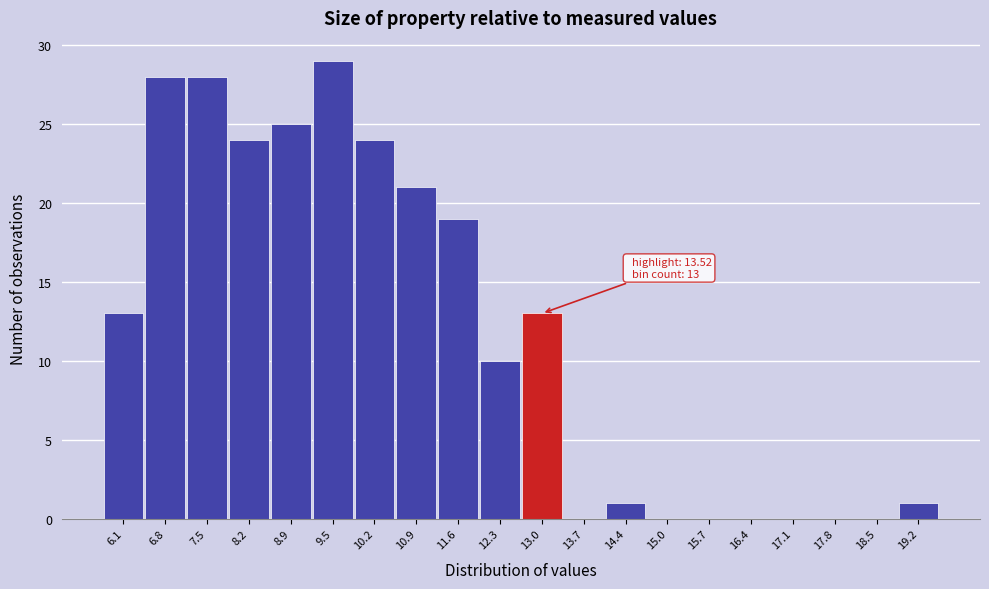

Reading right to left, what are all the values shown in this chart?

19.2=1	18.5=0	17.8=0	17.1=0	16.4=0	15.7=0	15.0=0	14.4=1	13.7=0	13.0=13	12.3=10	11.6=19	10.9=21	10.2=24	9.5=29	8.9=25	8.2=24	7.5=28	6.8=28	6.1=13